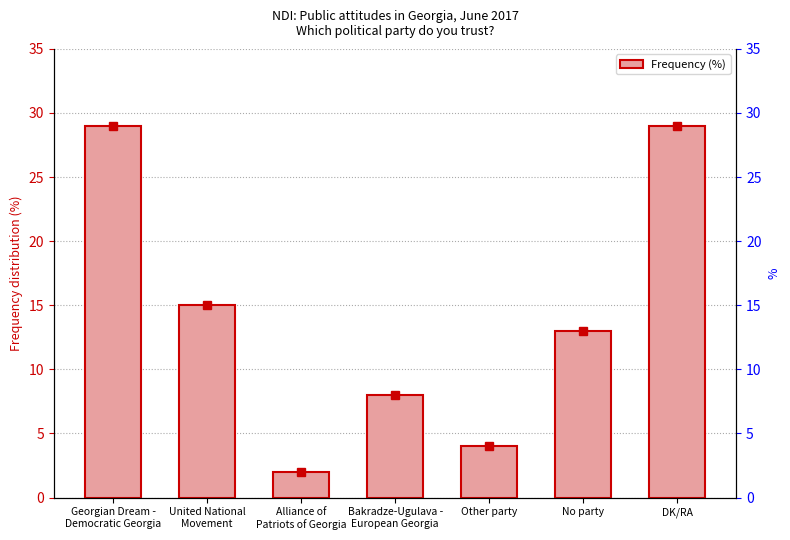

What is the maximum value shown in the chart?

29